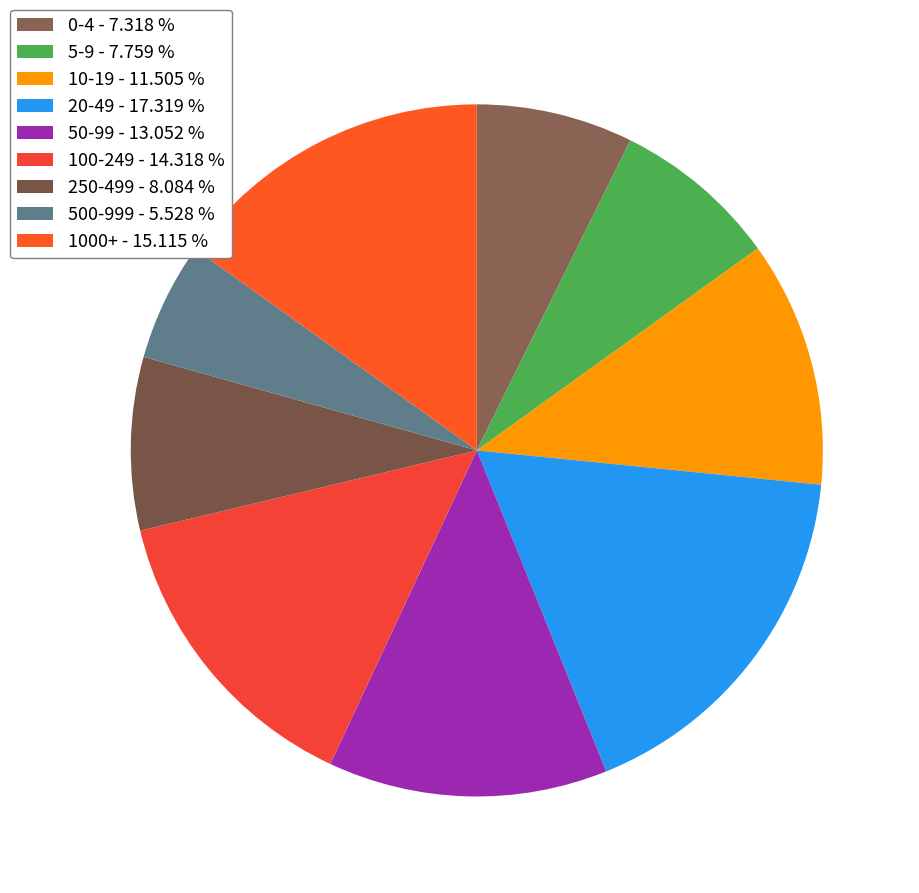

Count the number of slices in the pie.

9